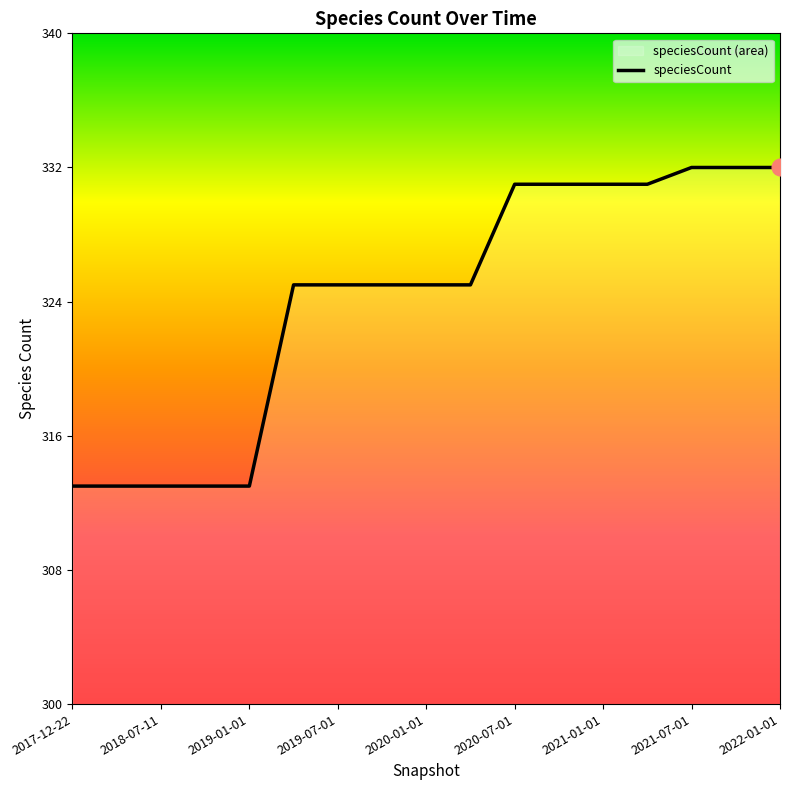

Which has a higher value, 2021-01-01 or 2019-01-01?

2021-01-01